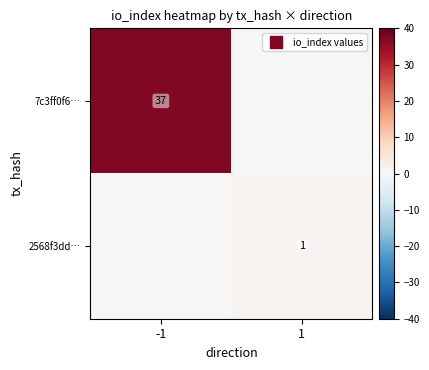

At -1, list the series in order from largest to smallest.

7c3ff0f6…, 2568f3dd…